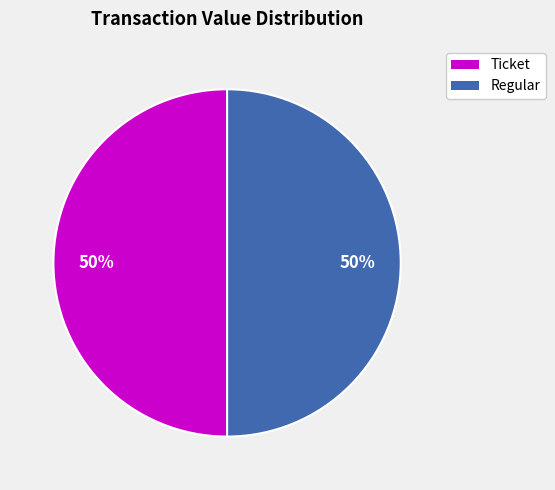

To the nearest percent, what is the combined percentage of Regular and Ticket?

100%